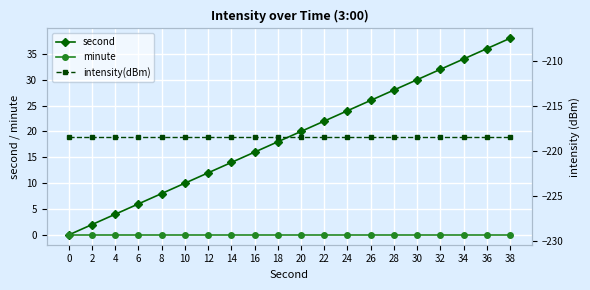

What is the minimum value shown in the chart?

-218.4